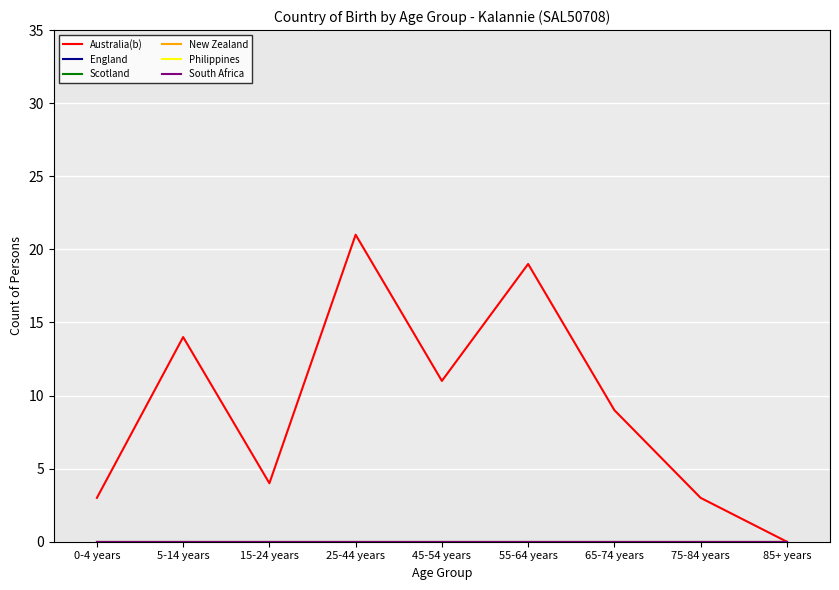

Is this an area chart (filled region under the line)?

No